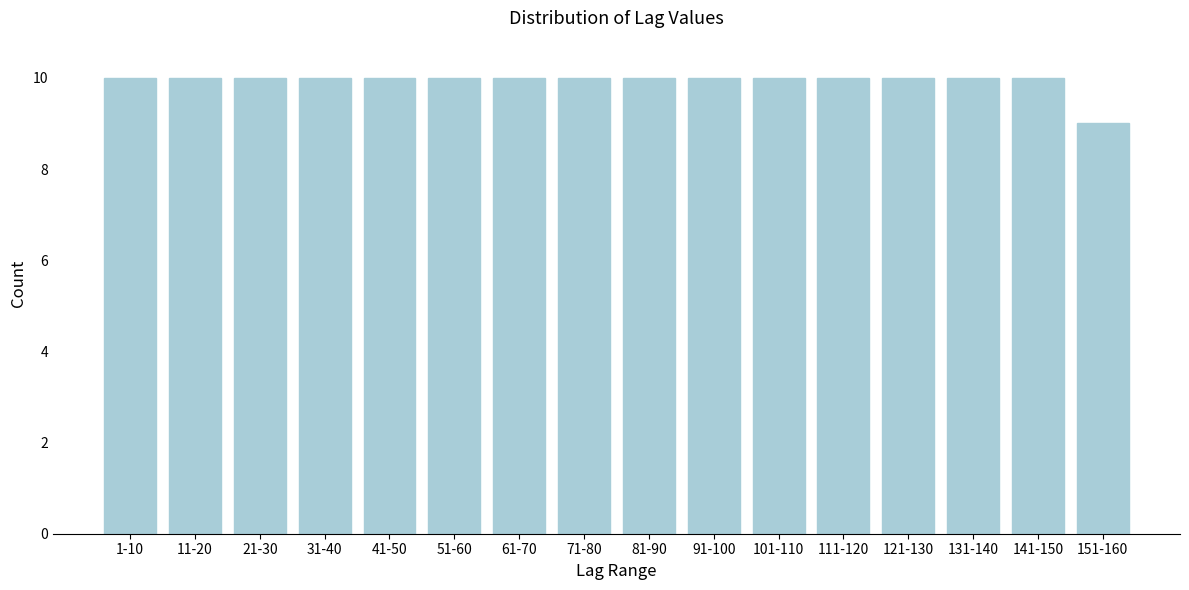

Reading right to left, what are all the values shown in this chart?

9	10	10	10	10	10	10	10	10	10	10	10	10	10	10	10